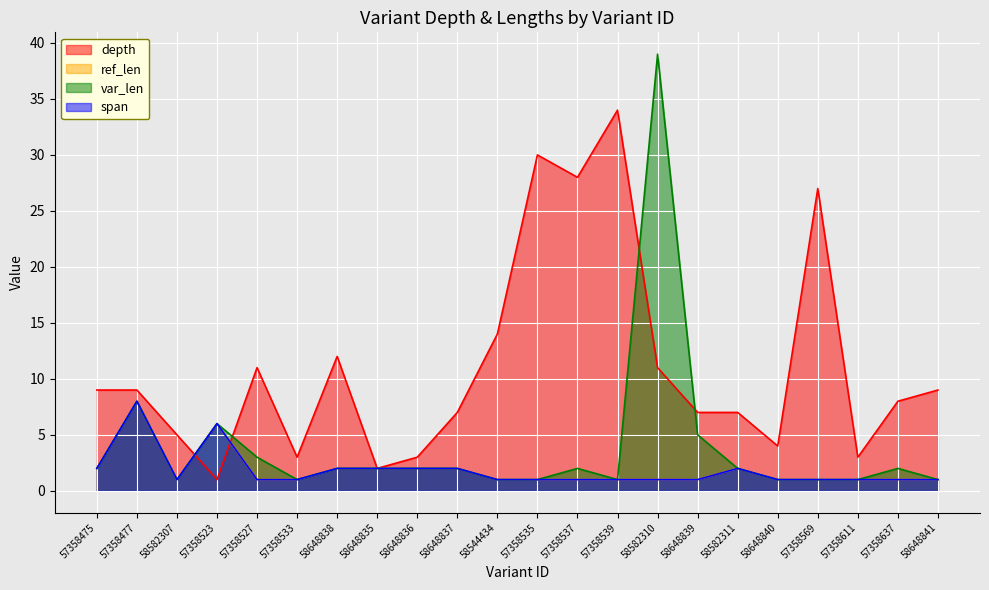

Does the chart display data point markers on the line(s)?

No